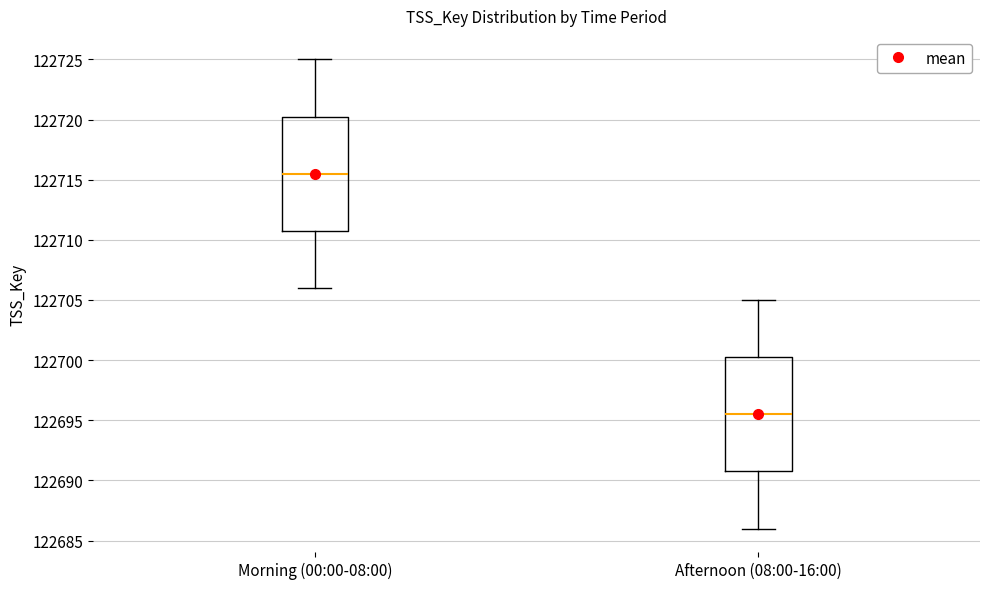

Reading left to right, transcribe this box plot: for each box, give where its median line is, the range the box spans, and where its two whiskers end, as read against the y-axis. The values are not printed on the chart, so give them approximately, as read against the axis.

Morning (00:00-08:00): median 122715.5, box 122711.0 to 122720.5, whiskers 122706.0 to 122725.0
Afternoon (08:00-16:00): median 122695.5, box 122691.0 to 122700.5, whiskers 122686.0 to 122705.0